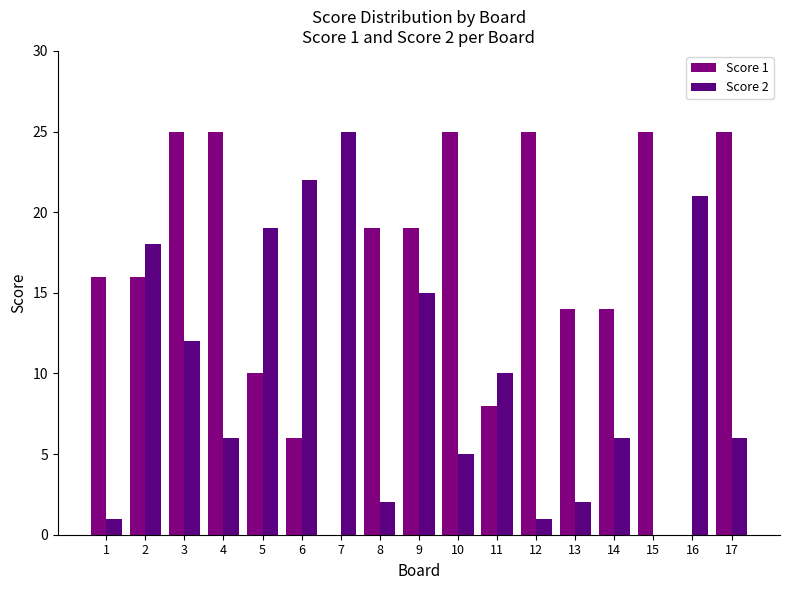

How many groups of bars are there?

17